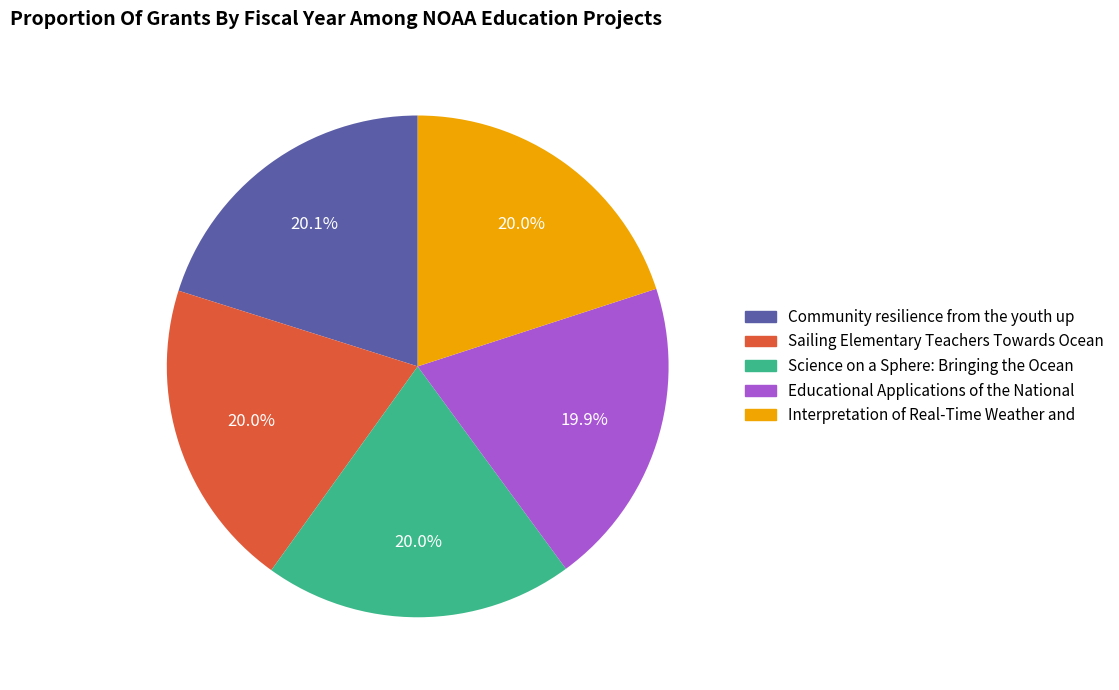

What is the ratio of the value at Community resilience from the youth up to the value at Educational Applications of the National?

1.0